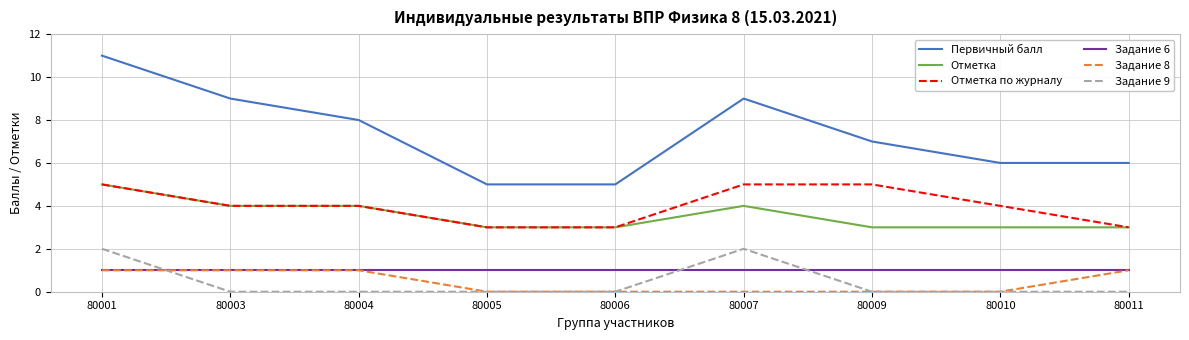

What is the difference between the highest and lowest values at 80006?

5